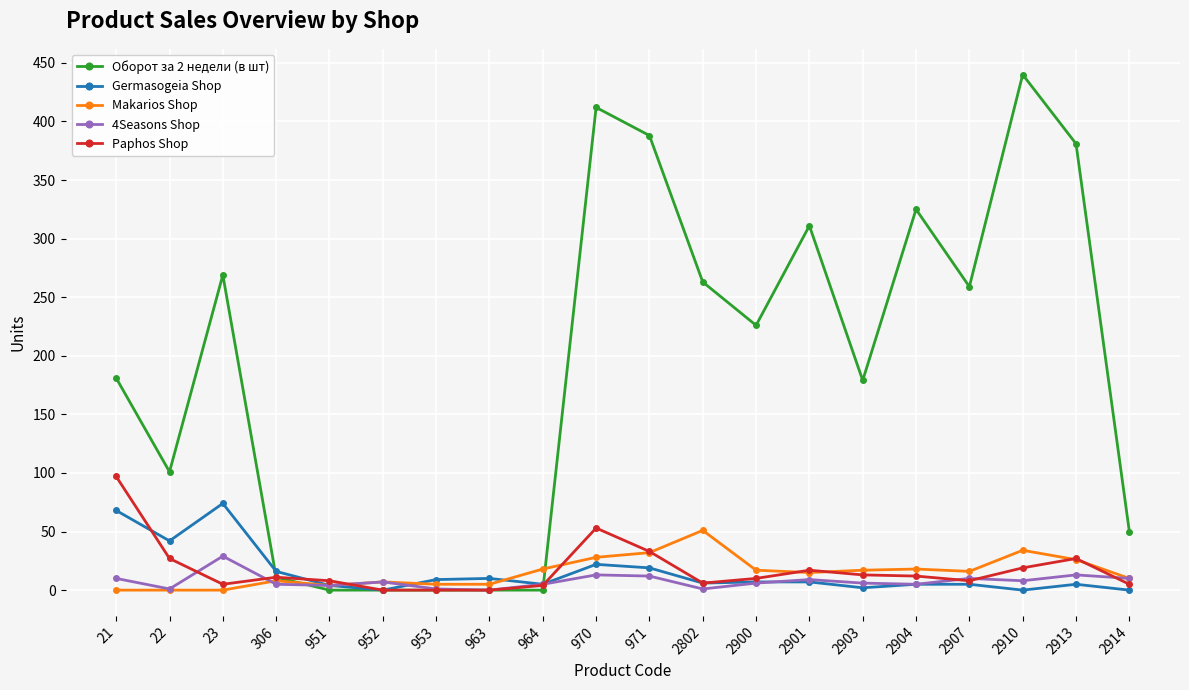

What is the value of the Makarios Shop point at the 11th from the left?

32